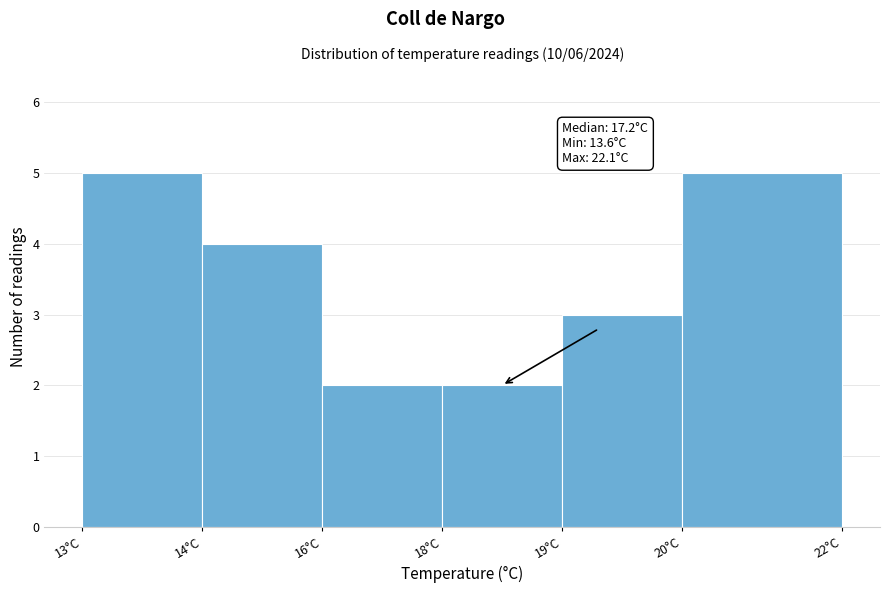

Reading left to right, list all the values displayed in this chart.

13°C=5	14°C=4	16°C=2	18°C=2	19°C=3	20°C=5